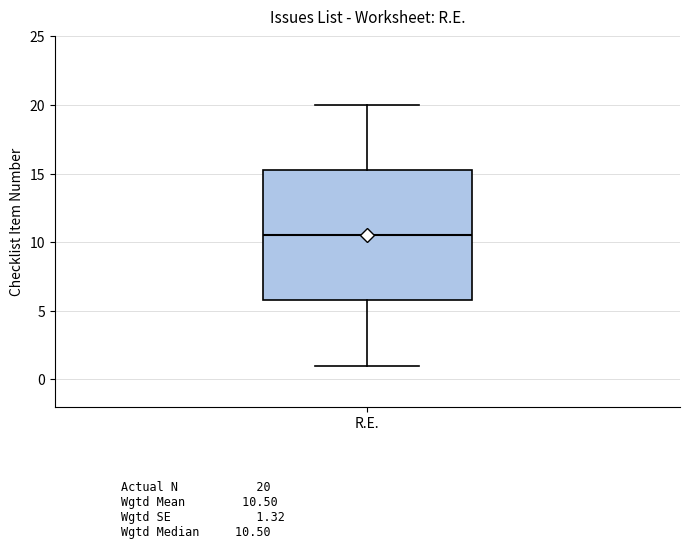

Transcribe this box plot: give where the median line is, the range the box spans, and where the two whiskers end, as read against the y-axis. The values are not printed on the chart, so give them approximately, as read against the axis.

median 10.5, box 6.0 to 15.5, whiskers 1.0 to 20.0